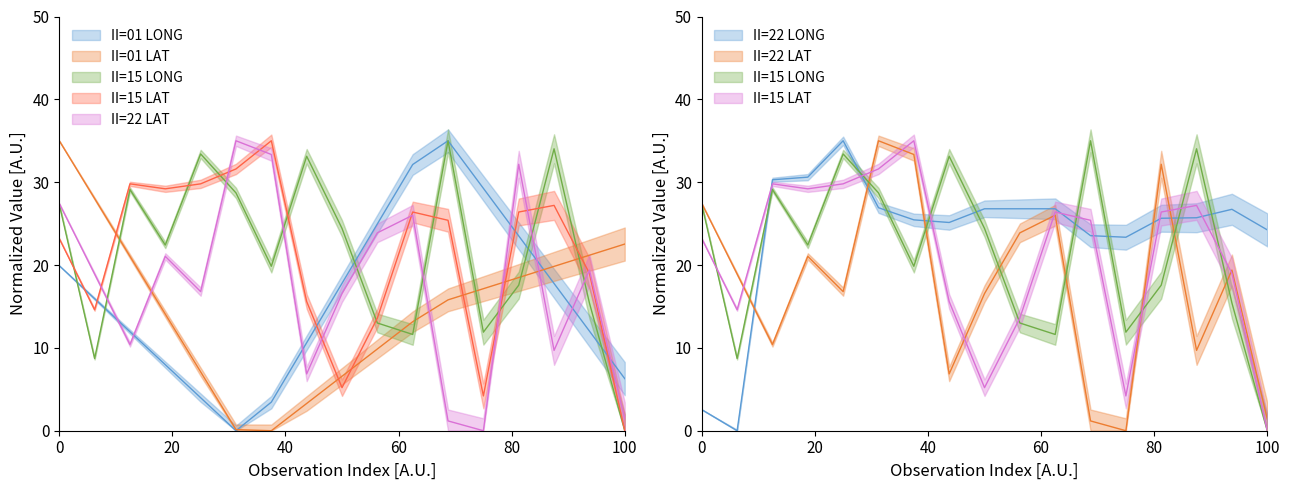

True or false: II=15 LONG and II=22 LONG cross at least once.

True